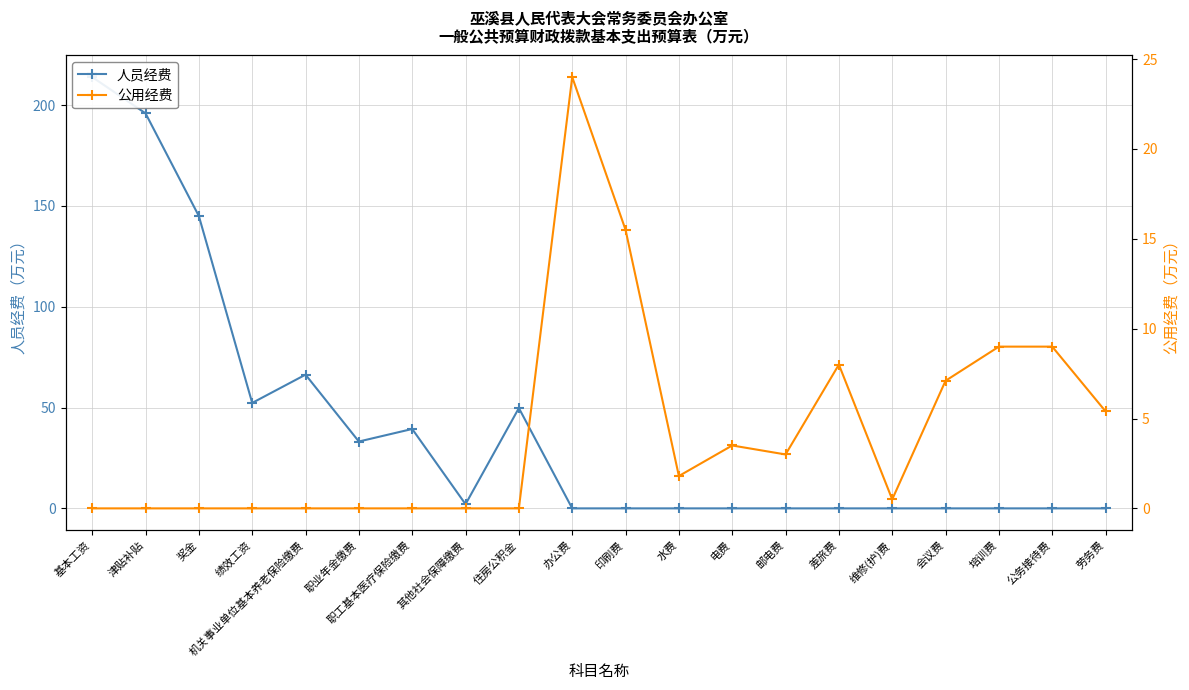

How many values in 公用经费 are above zero?

11